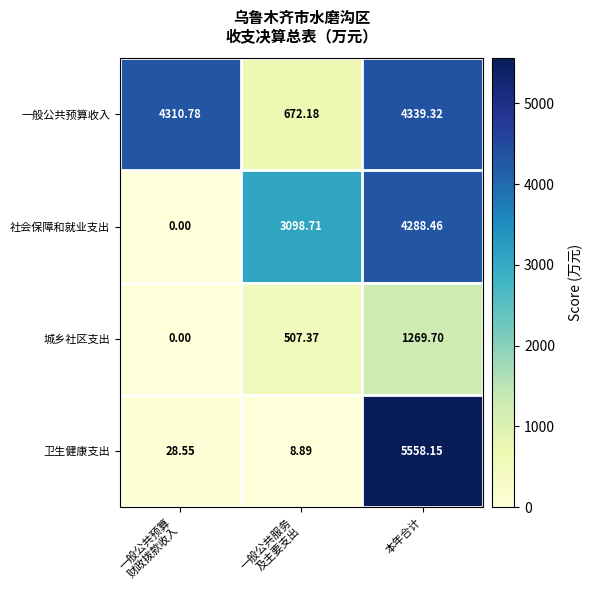

Rank the series by their maximum value, from highest to lowest.

卫生健康支出, 一般公共预算收入, 社会保障和就业支出, 城乡社区支出